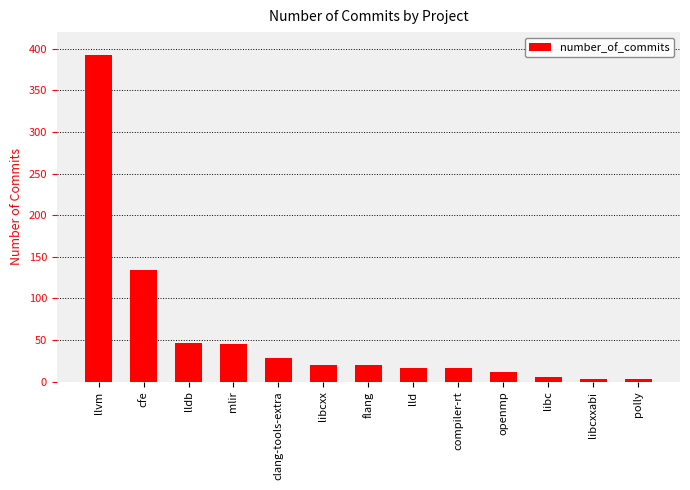

Is it true that the value at polly is 3?

True